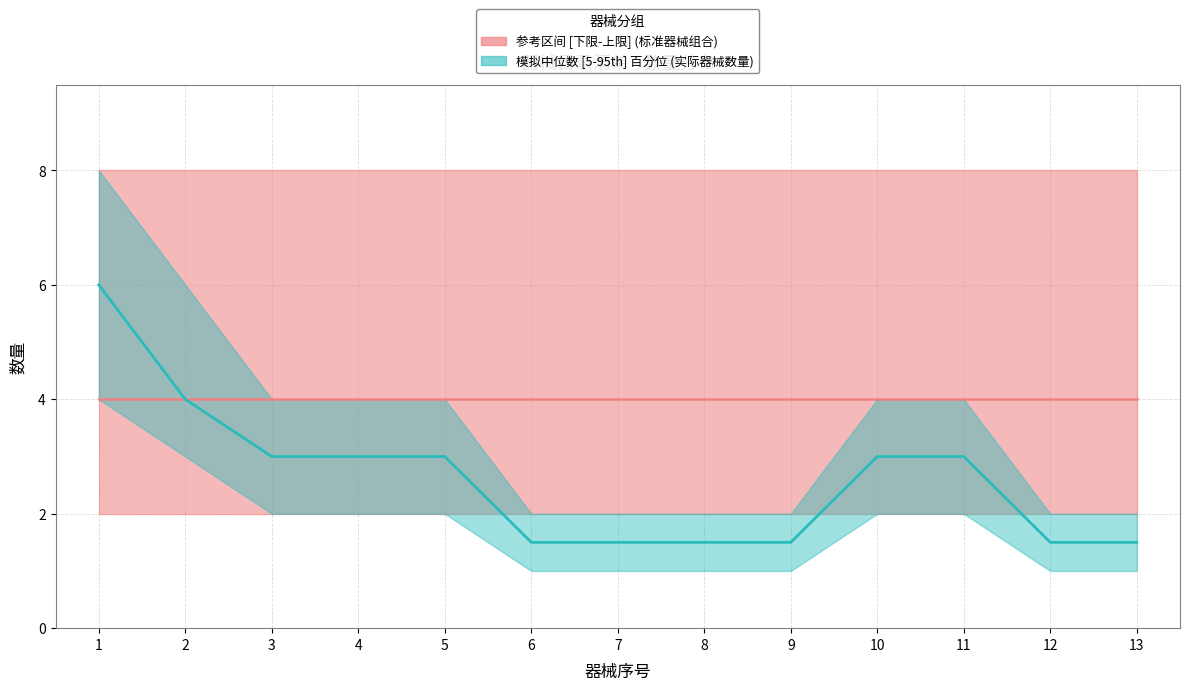

The value of 数量_lower at 12 is 1.7. True or false?

False